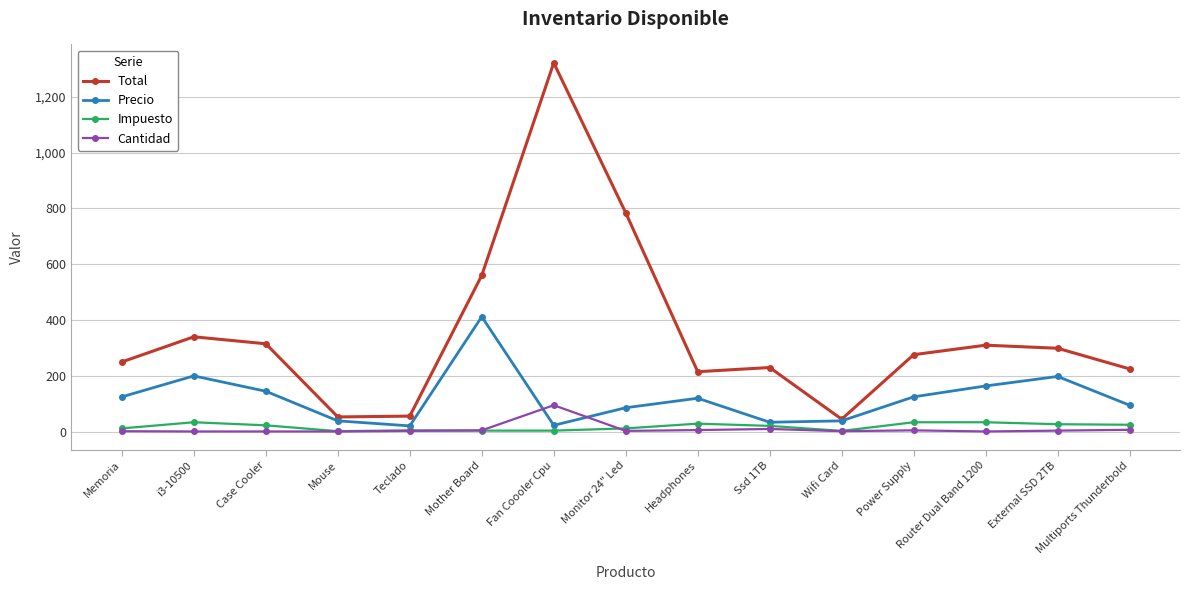

True or false: Precio has more than 0 interior local peaks.

True